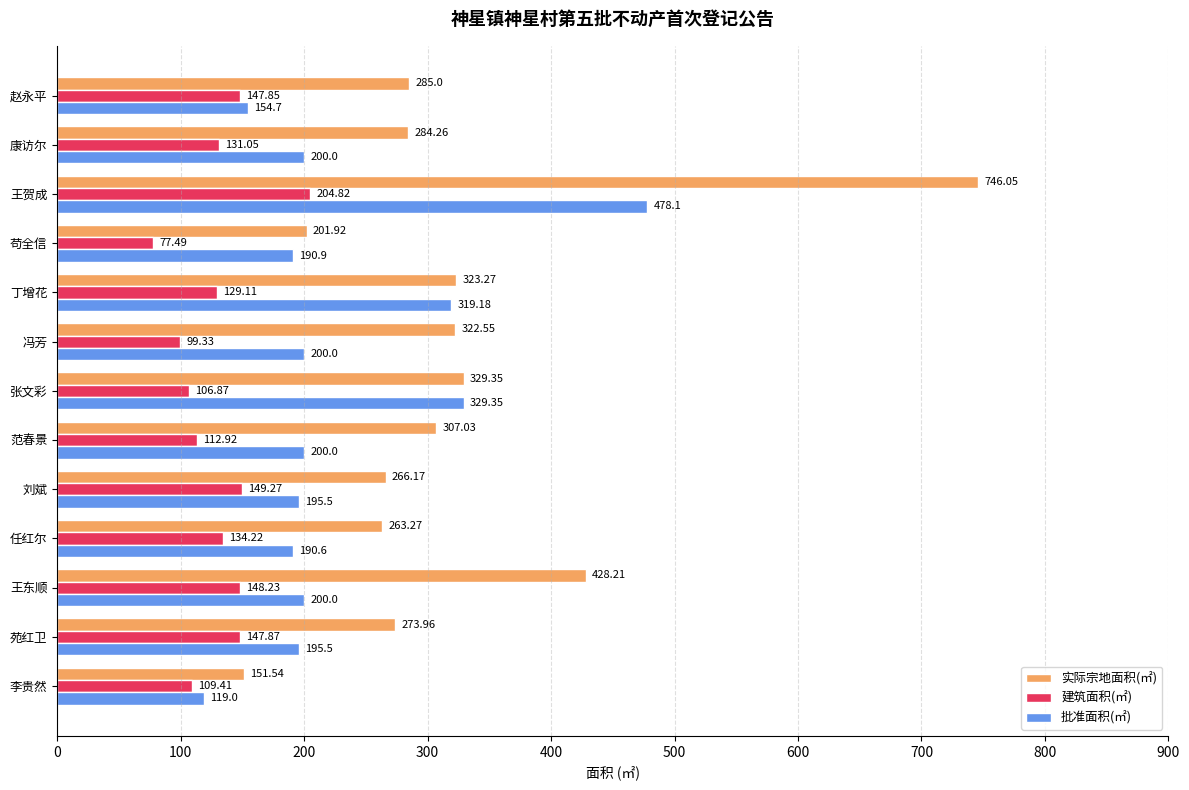

What is the difference between the highest and lowest values at 范春景?

194.1